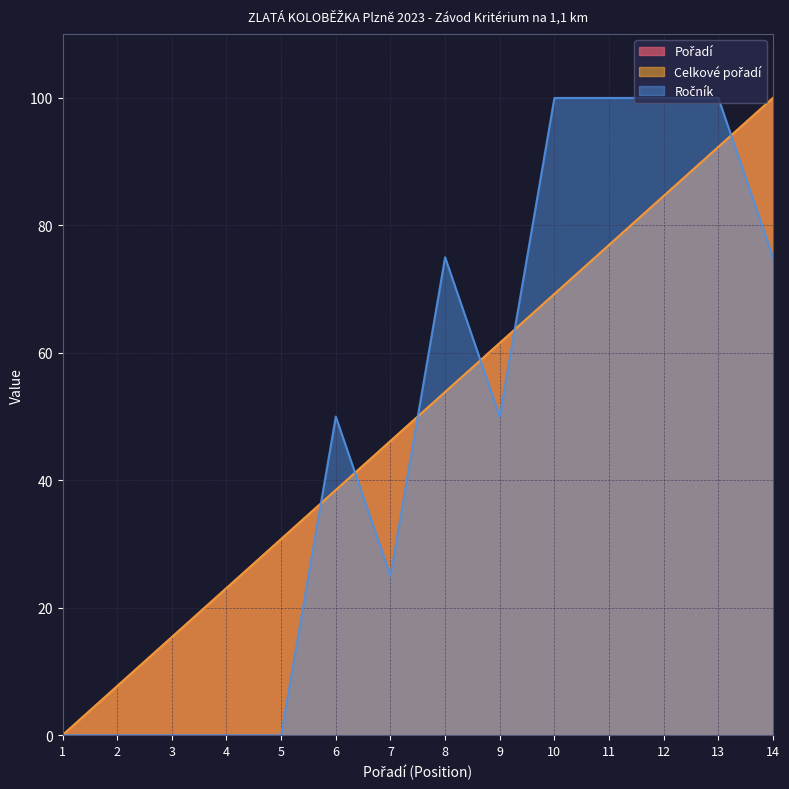

Does the chart display data point markers on the line(s)?

No